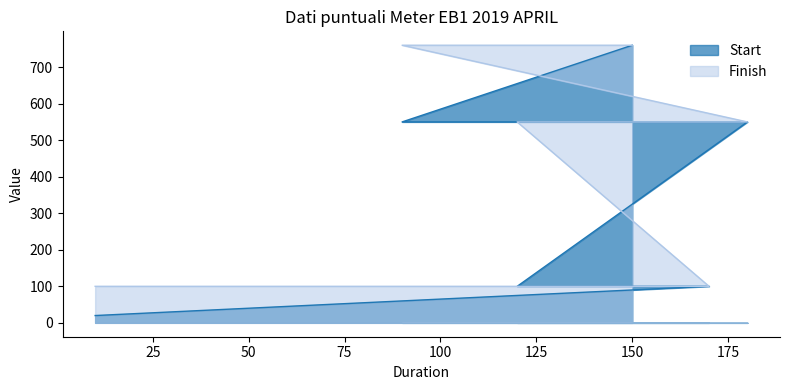

True or false: Start and Finish intersect in this chart.

False